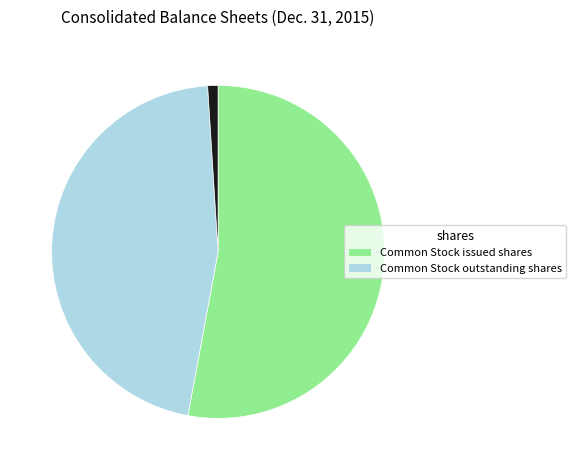

Is there a majority slice in this chart?

Yes